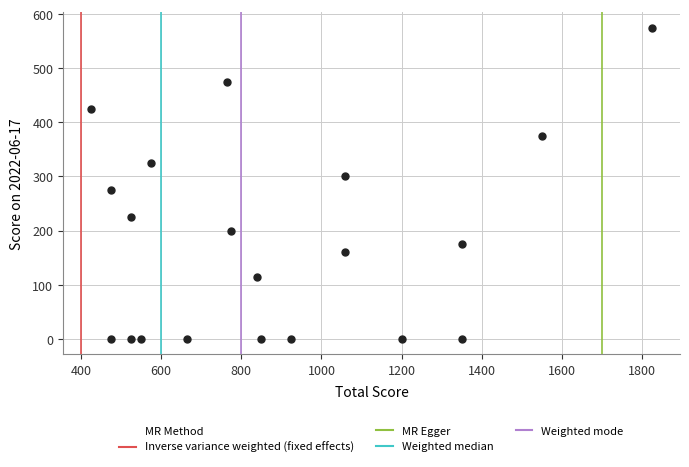

List the coordinates of all points as (X, Y) pairs, reading left to right.

(425, 425)  (475, 0)  (475, 275)  (525, 0)  (525, 225)  (550, 0)  (575, 325)  (665, 0)  (765, 475)  (775, 200)  (840, 115)  (850, 0)  (925, 0)  (1060, 300)  (1060, 160)  (1200, 0)  (1350, 0)  (1350, 175)  (1550, 375)  (1825, 575)